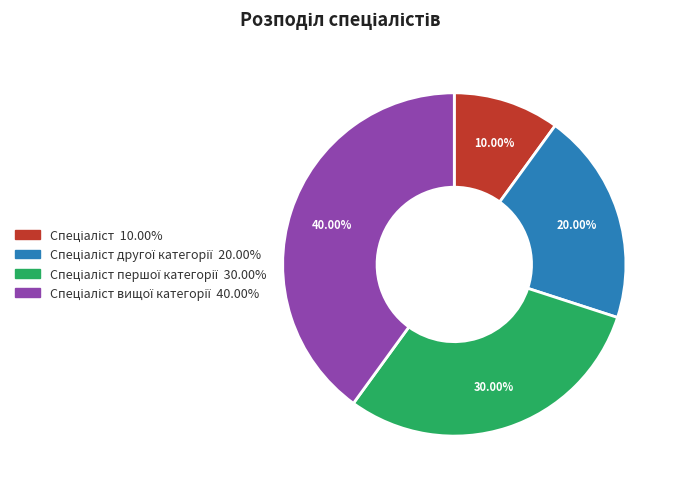

Does any single category account for the majority?

No